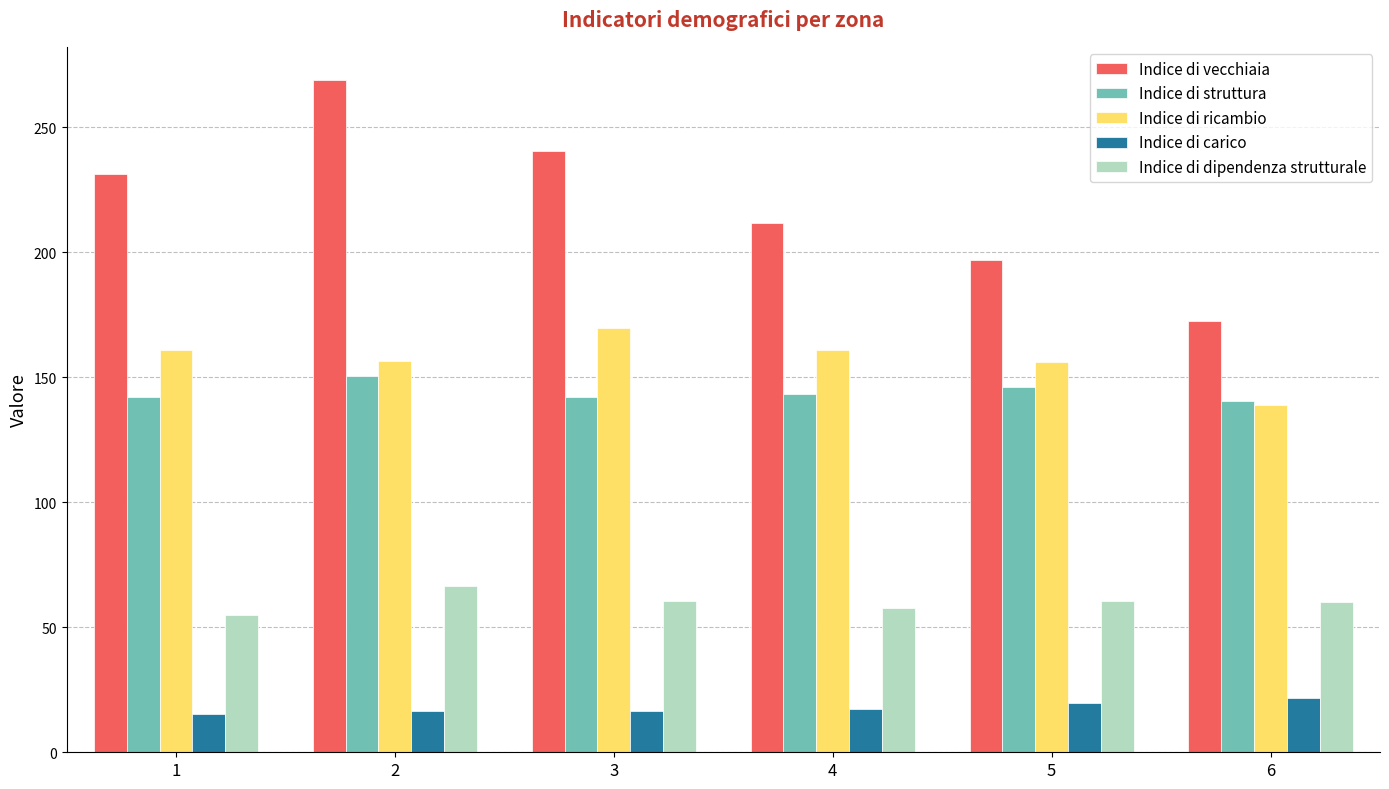

What is the difference between the highest and lowest values at 1?

215.9